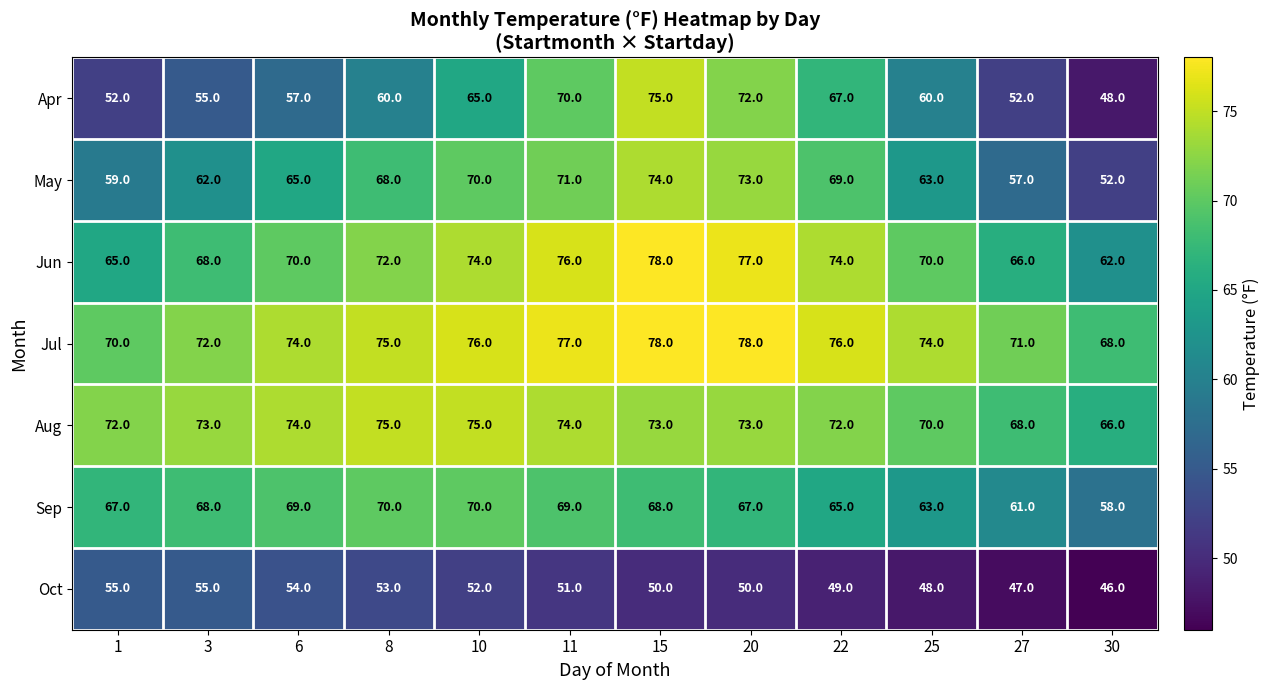

Is it true that May equals 25 at 30?

False